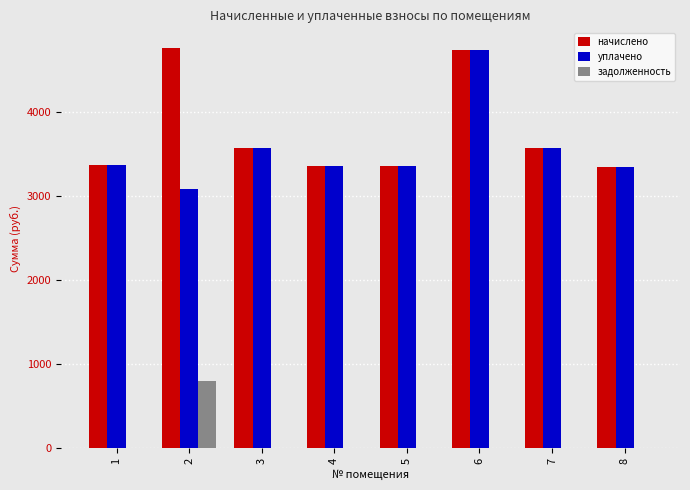

Which series has the widest spread of values?

уплачено